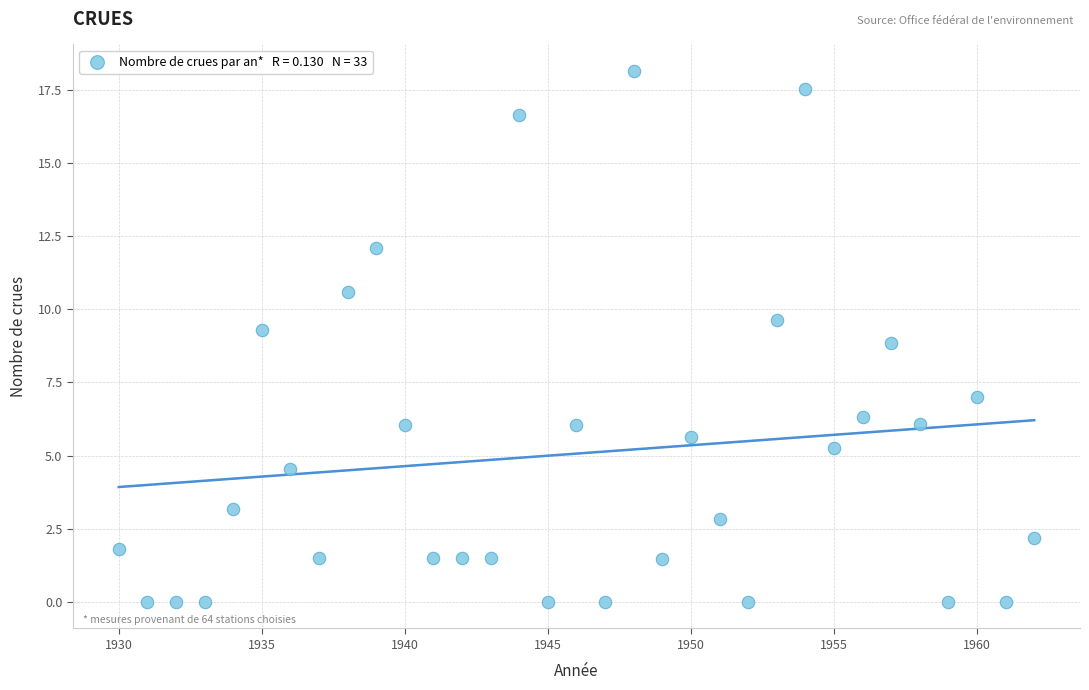

What is the range of Y values (max minus min)?

18.1